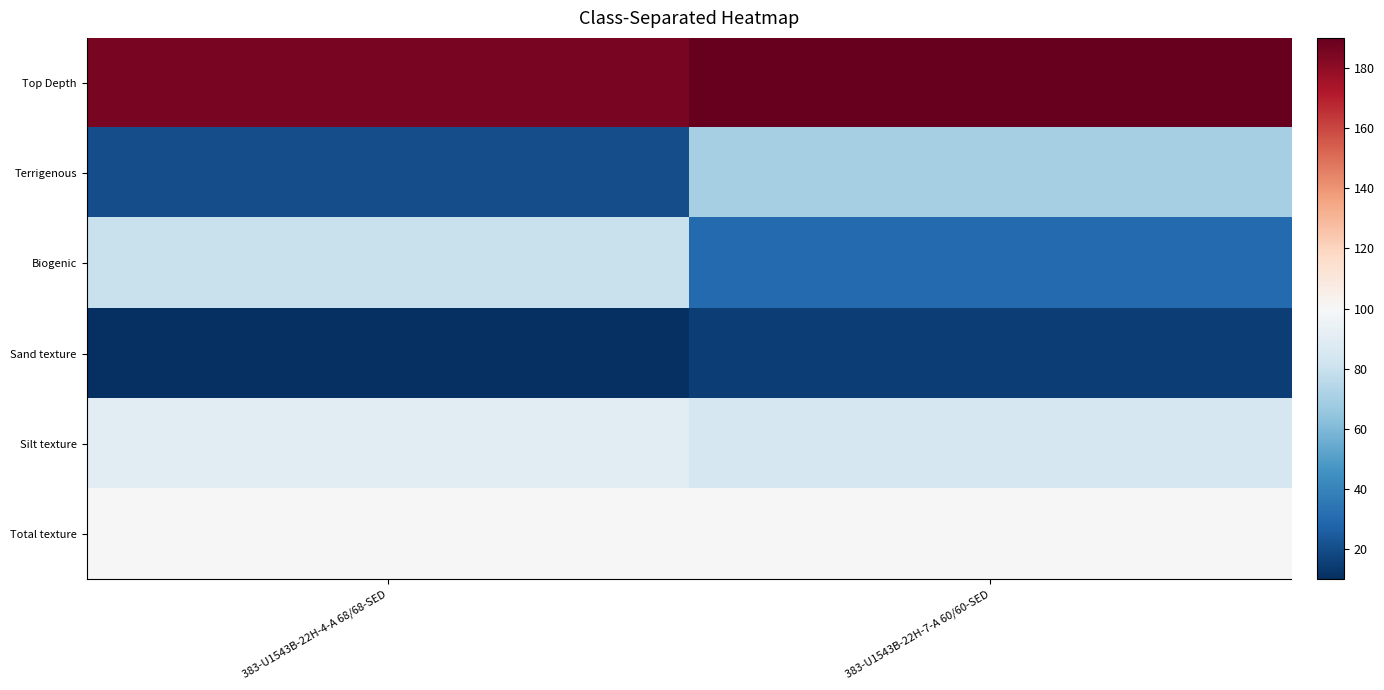

Reading left to right, what are all the values shown in this chart?

Top Depth: 383-U1543B-22H-4-A 68/68-SED=185.6	383-U1543B-22H-7-A 60/60-SED=189.9
Terrigenous: 383-U1543B-22H-4-A 68/68-SED=20.0	383-U1543B-22H-7-A 60/60-SED=70.0
Biogenic: 383-U1543B-22H-4-A 68/68-SED=80.0	383-U1543B-22H-7-A 60/60-SED=30.0
Sand texture: 383-U1543B-22H-4-A 68/68-SED=10.0	383-U1543B-22H-7-A 60/60-SED=15.0
Silt texture: 383-U1543B-22H-4-A 68/68-SED=90.0	383-U1543B-22H-7-A 60/60-SED=85.0
Total texture: 383-U1543B-22H-4-A 68/68-SED=100.0	383-U1543B-22H-7-A 60/60-SED=100.0